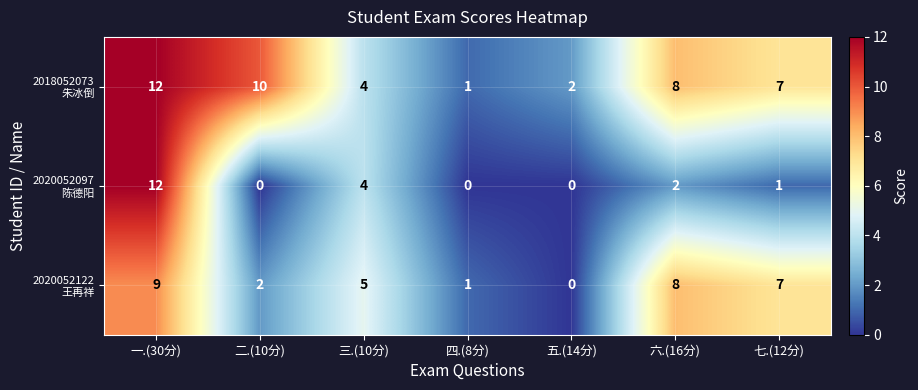

What is the greatest value displayed?

12